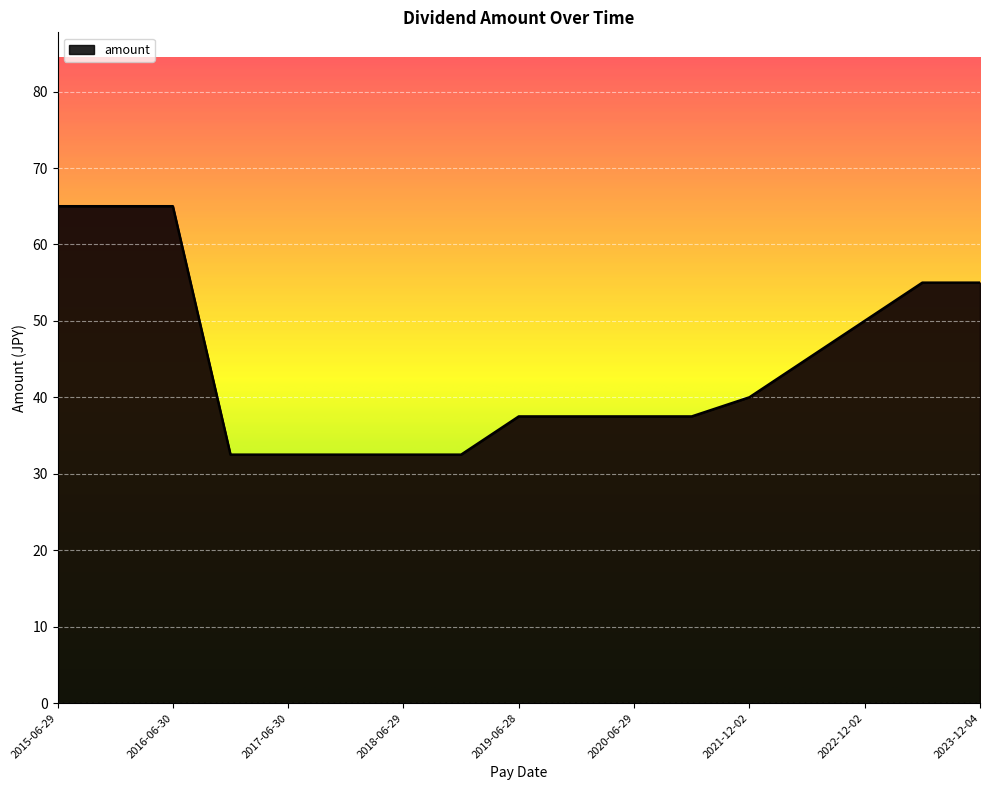

How many lines are shown in the chart?

1